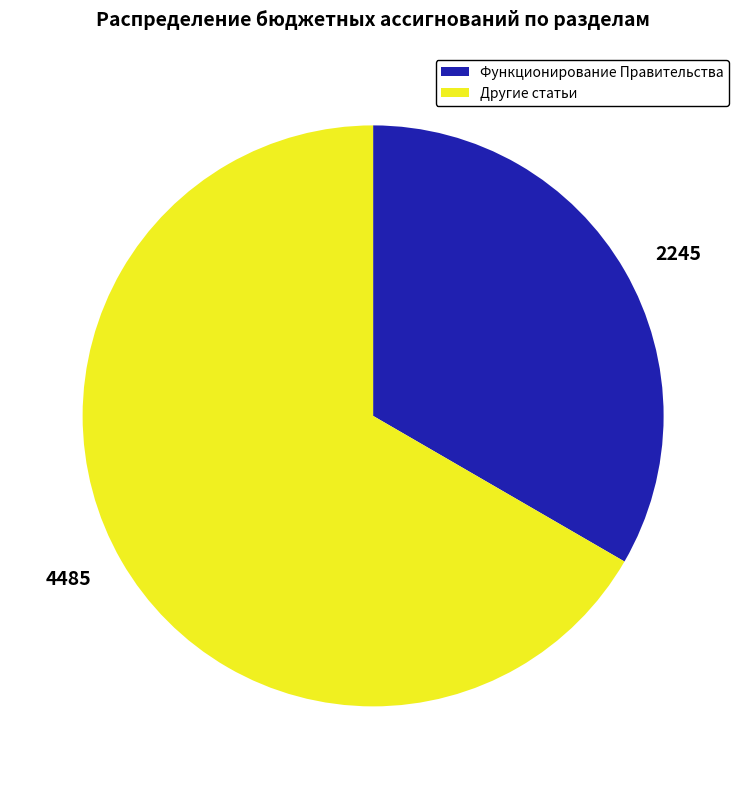

What is the largest slice in the pie chart?

4485